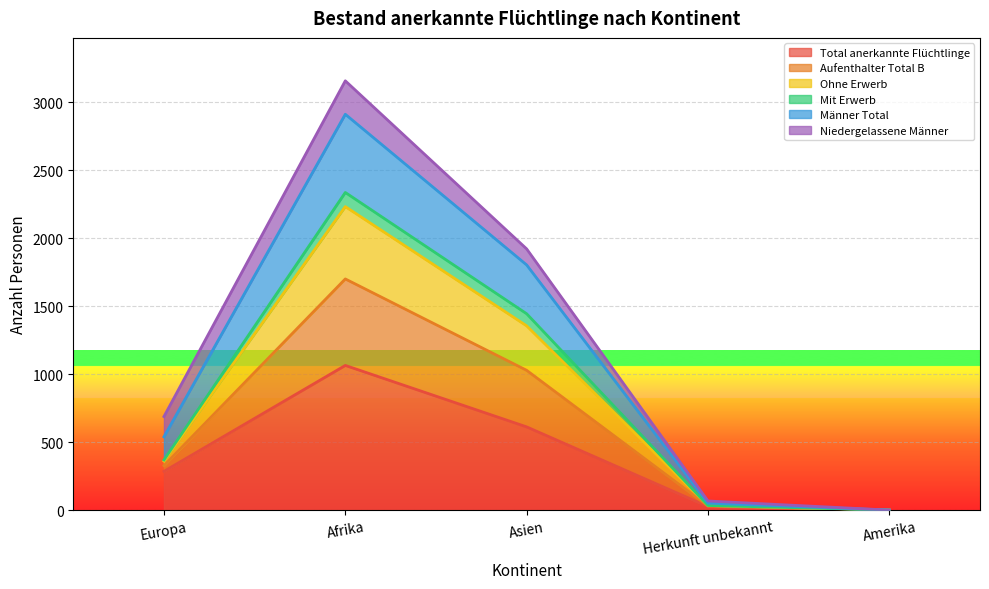

Is it true that Total anerkannte Flüchtlinge equals 488 at Afrika?

False